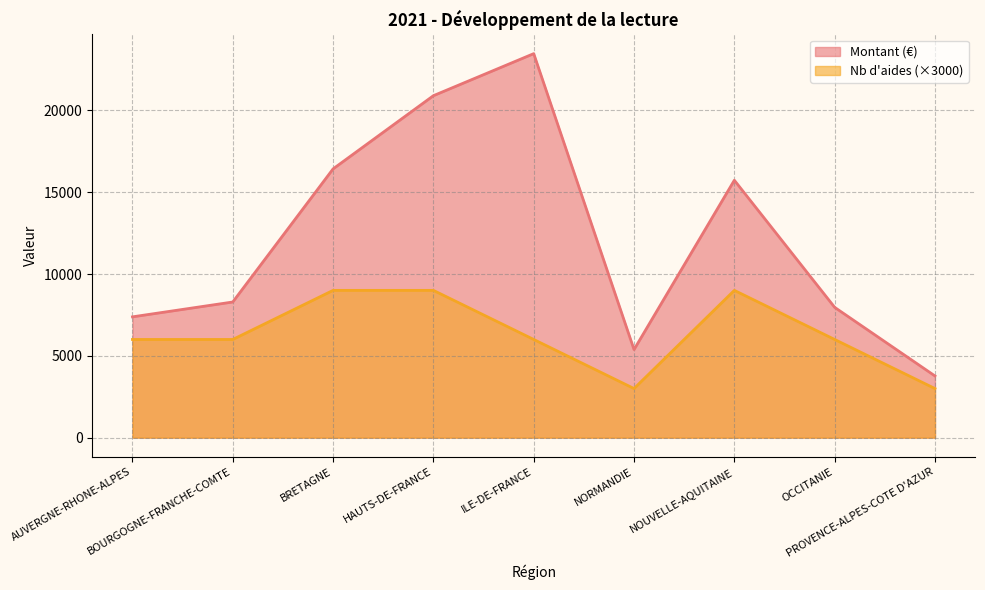

What is the label of the 1st point from the right?

PROVENCE-ALPES-COTE D'AZUR